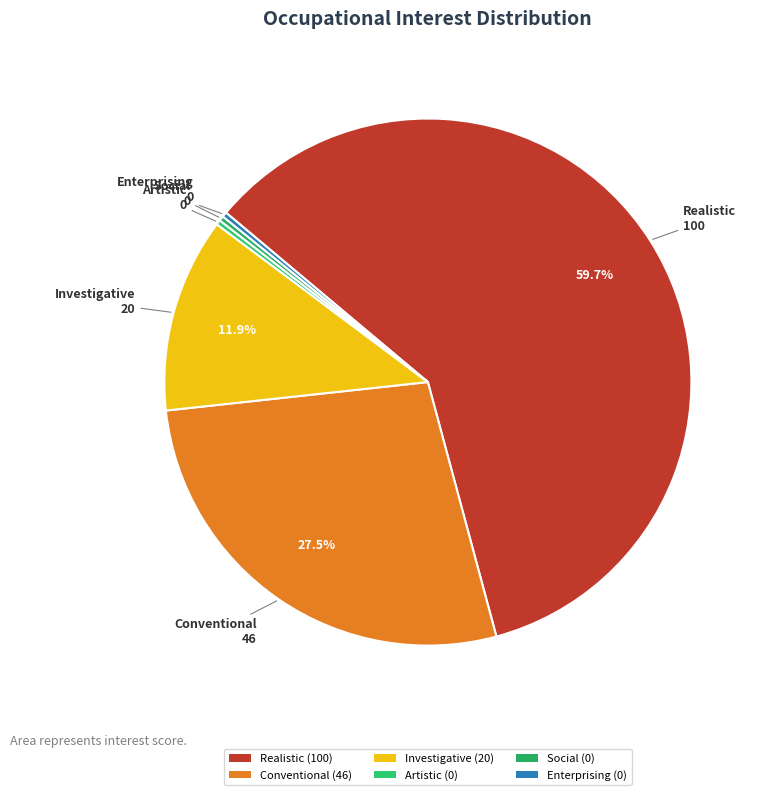

The Enterprising slice represents 9% of the pie. True or false?

False